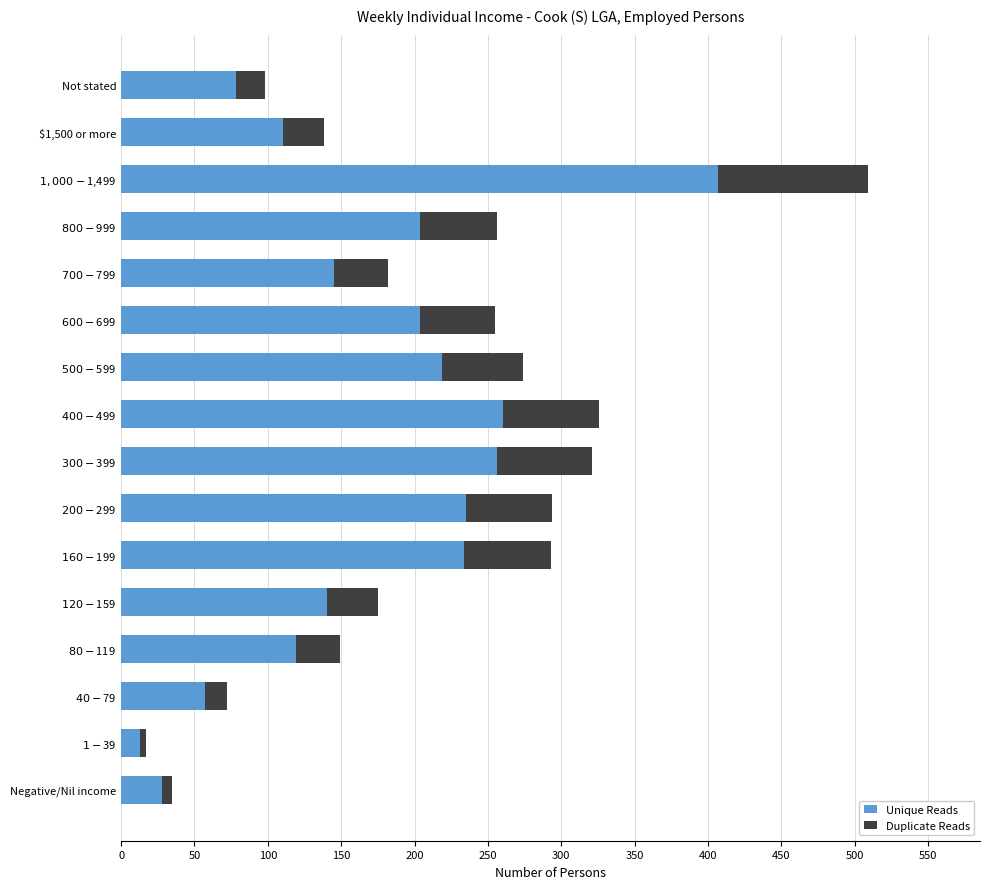

What is the highest value of the Unique Reads series?

407